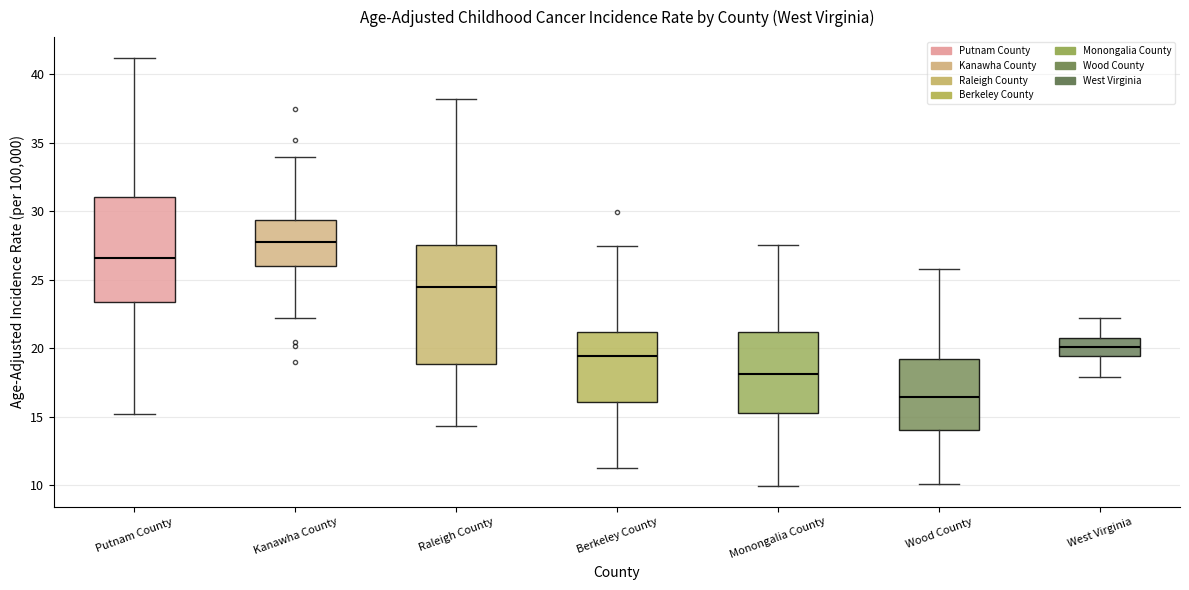

Reading left to right, transcribe this box plot: for each box, give where its median line is, the range the box spans, and where its two whiskers end, as read against the y-axis. The values are not printed on the chart, so give them approximately, as read against the axis.

Putnam County: median 26.5, box 23.5 to 31.0, whiskers 15.0 to 41.0
Kanawha County: median 28.0, box 26.0 to 29.5, whiskers 22.0 to 34.0
Raleigh County: median 24.5, box 19.0 to 27.5, whiskers 14.5 to 38.0
Berkeley County: median 19.5, box 16.0 to 21.0, whiskers 11.5 to 27.5
Monongalia County: median 18.0, box 15.5 to 21.0, whiskers 10.0 to 27.5
Wood County: median 16.5, box 14.0 to 19.0, whiskers 10.0 to 26.0
West Virginia: median 20.0, box 19.5 to 20.5, whiskers 18.0 to 22.0